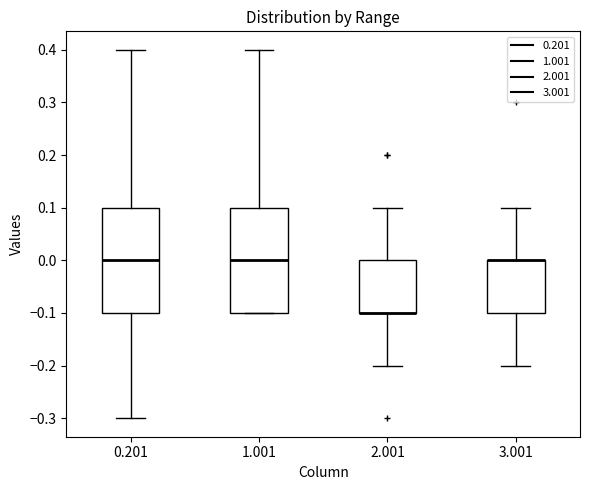

Reading left to right, read every box against the y-axis: the position of its median line, the range the box covers, and the ends of its whiskers. The values are not printed on the chart, so give them approximately, as read against the axis.

0.201: median 0.0, box -0.1 to 0.1, whiskers -0.3 to 0.4
1.001: median 0.0, box -0.1 to 0.1, whiskers -0.1 to 0.4
2.001: median -0.1 (drawn on the box's lower edge), box -0.1 to 0.0, whiskers -0.2 to 0.1
3.001: median 0.0 (drawn on the box's upper edge), box -0.1 to 0.0, whiskers -0.2 to 0.1